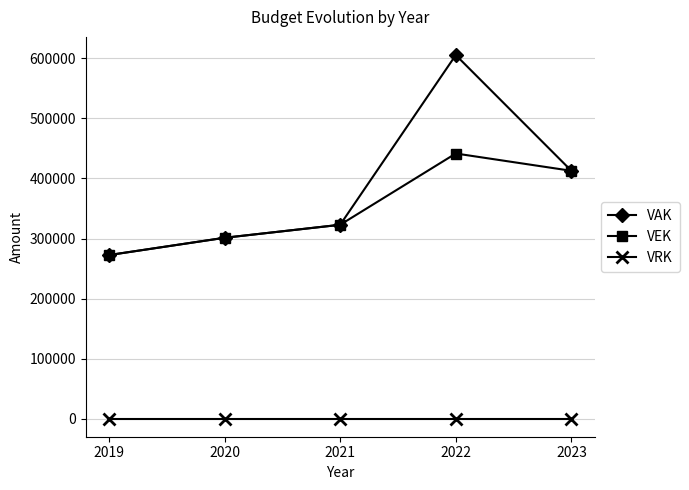

Reading left to right, transcribe all the data shown in this chart.

VAK: 272382	301189	322863	605654	412790
VEK: 272382	301189	322863	441621	412790
VRK: 0	0	0	0	0